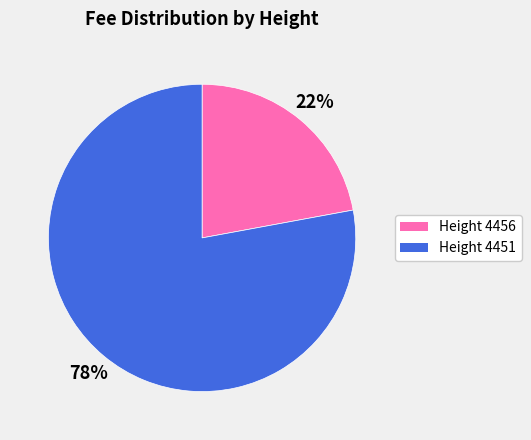

Is the sum of Height 4456 and Height 4451 greater than half?

Yes